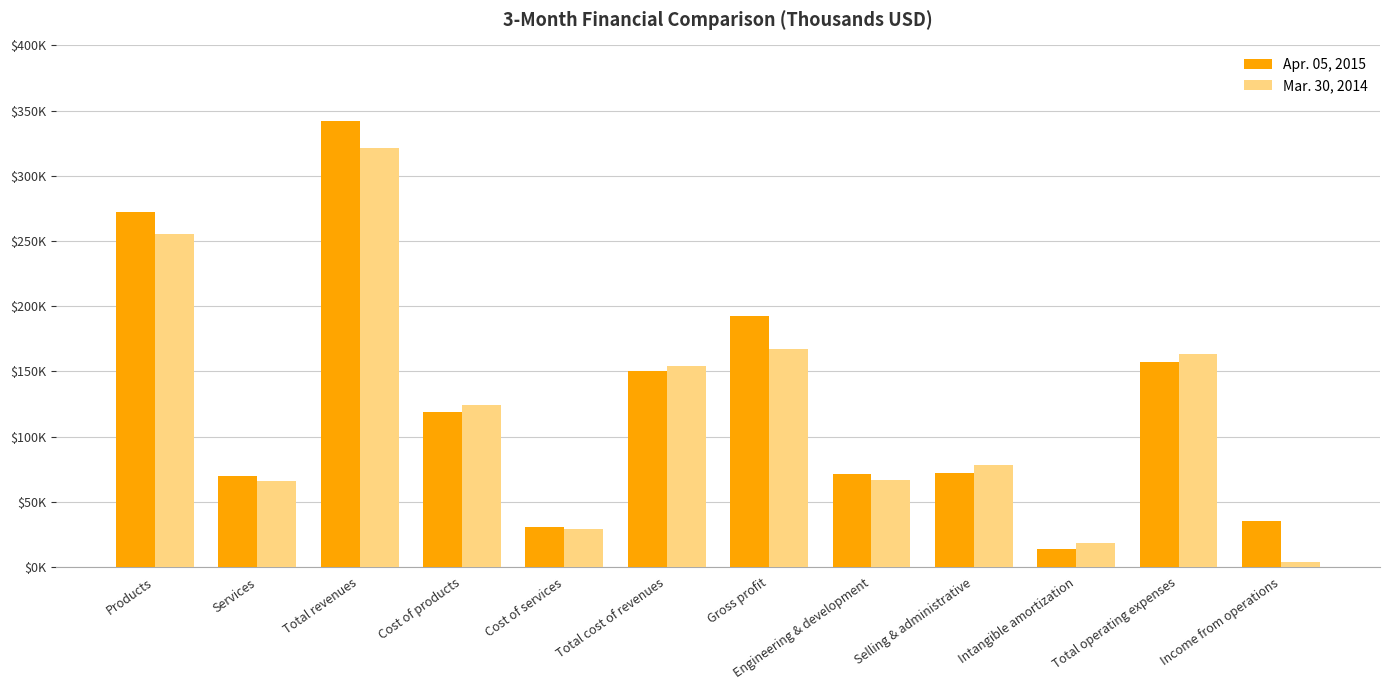

Which series has the widest spread of values?

Apr. 05, 2015